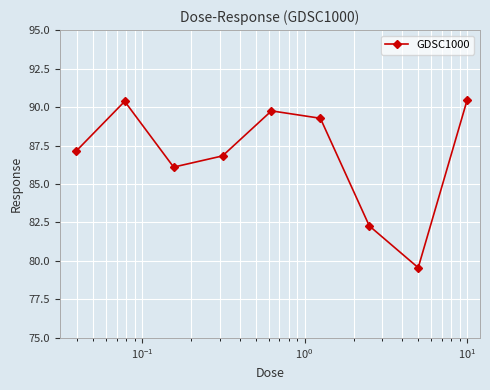

Reading left to right, what are all the values shown in this chart?

87.1	90.4	86.1	86.8	89.8	89.3	82.3	79.6	90.5